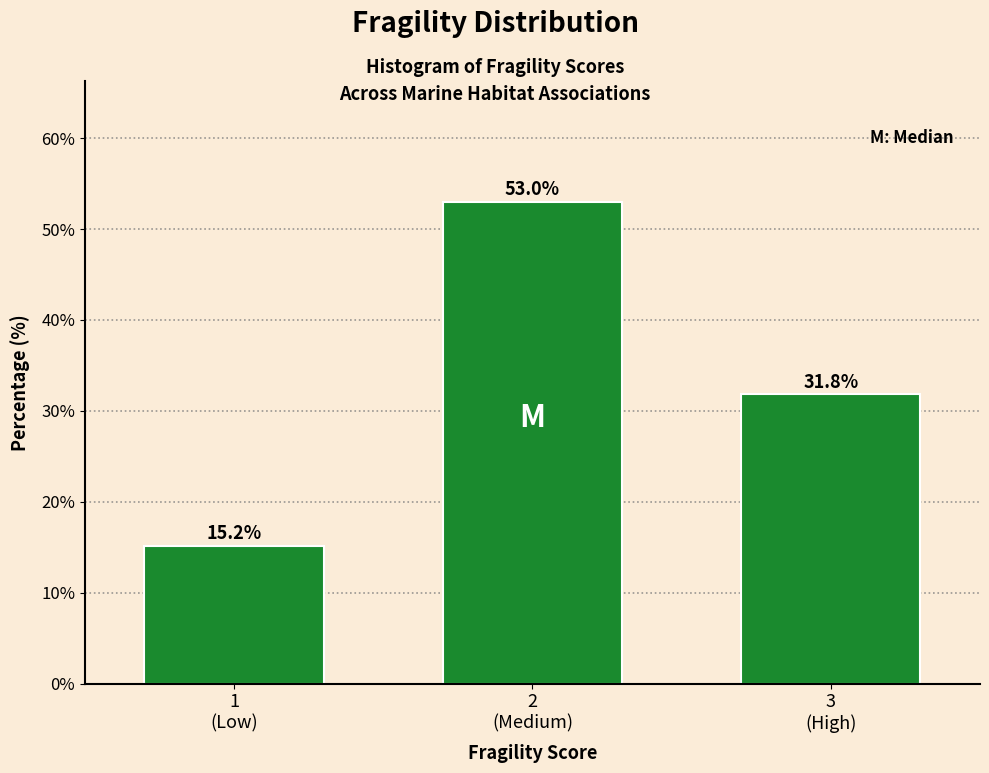

Reading right to left, transcribe all the data shown in this chart.

31.8	53.0	15.2